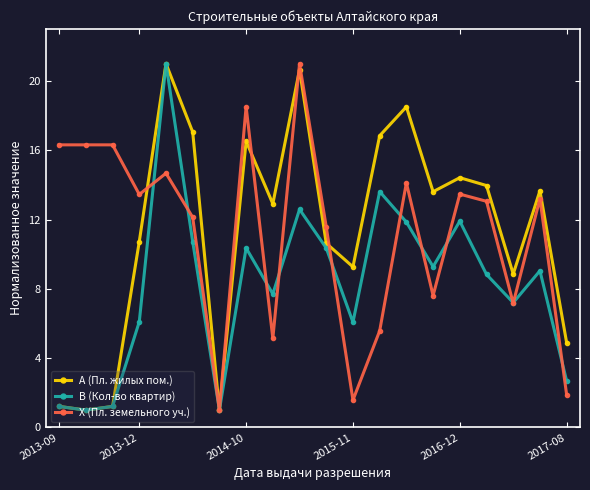

Does the chart display data point markers on the line(s)?

Yes